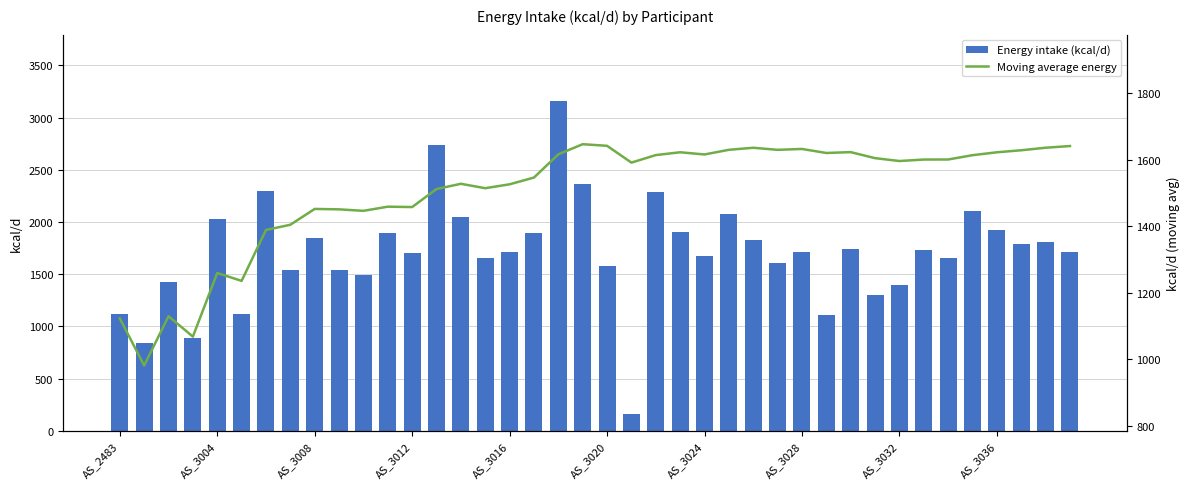

At which label is Energy intake (kcal/d) closest to 1662?

34